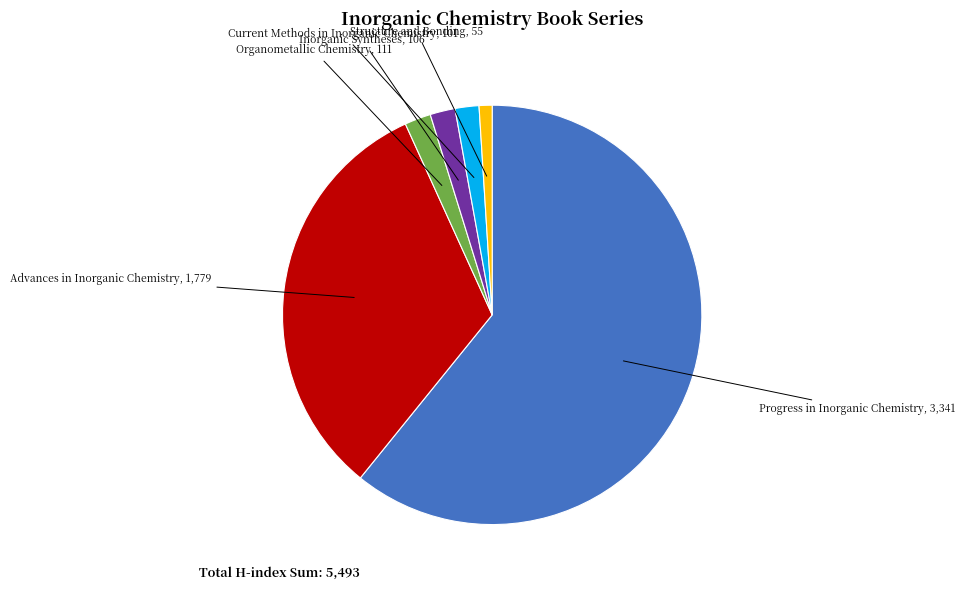

Which category accounts for the majority?

Progress in Inorganic Chemistry